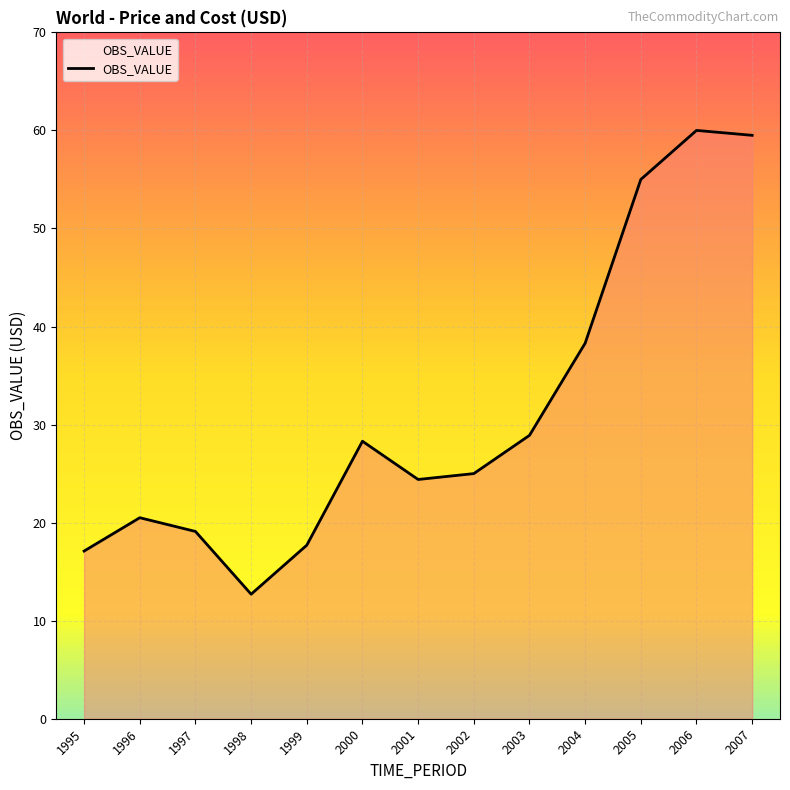

Is it true that the value at 2005 is 55.0?

True